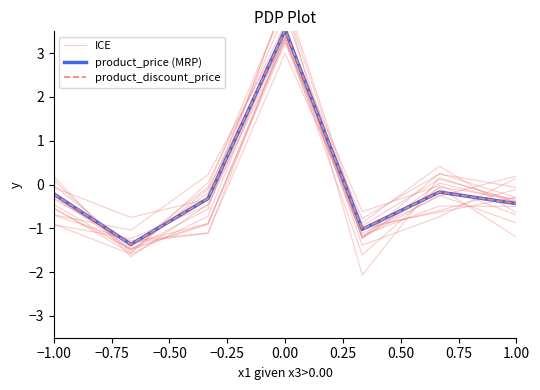

How many positive values does the product_discount_price series have?

1